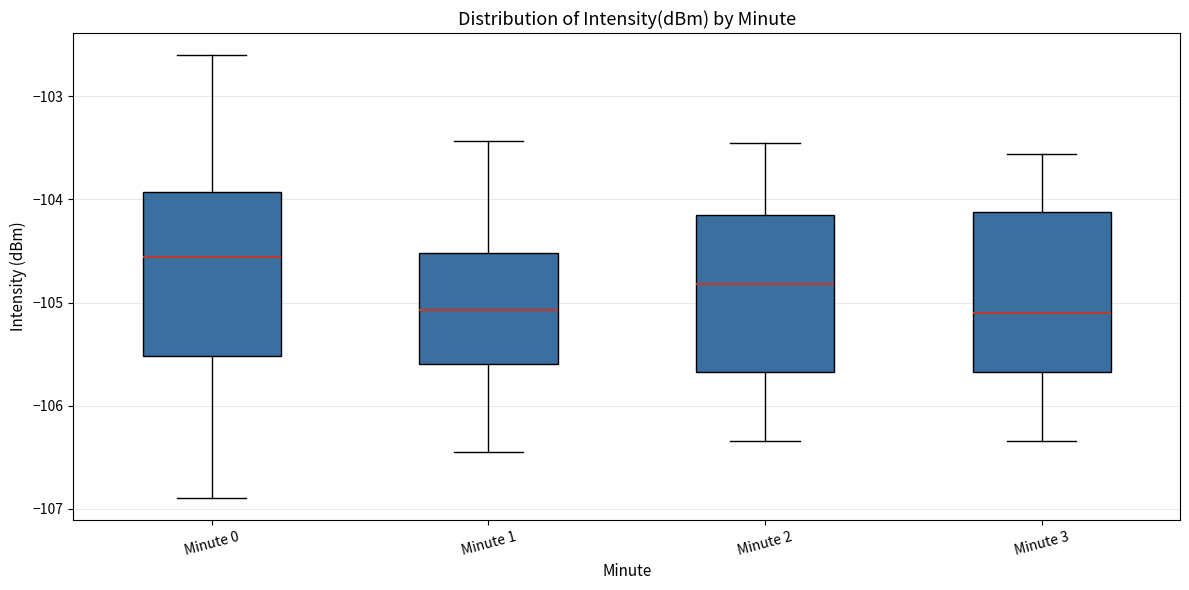

Where does the lower whisker of the box for Minute 2 end on the y-axis? The values are not printed on the chart, so give them approximately, as read against the axis.

-106.3